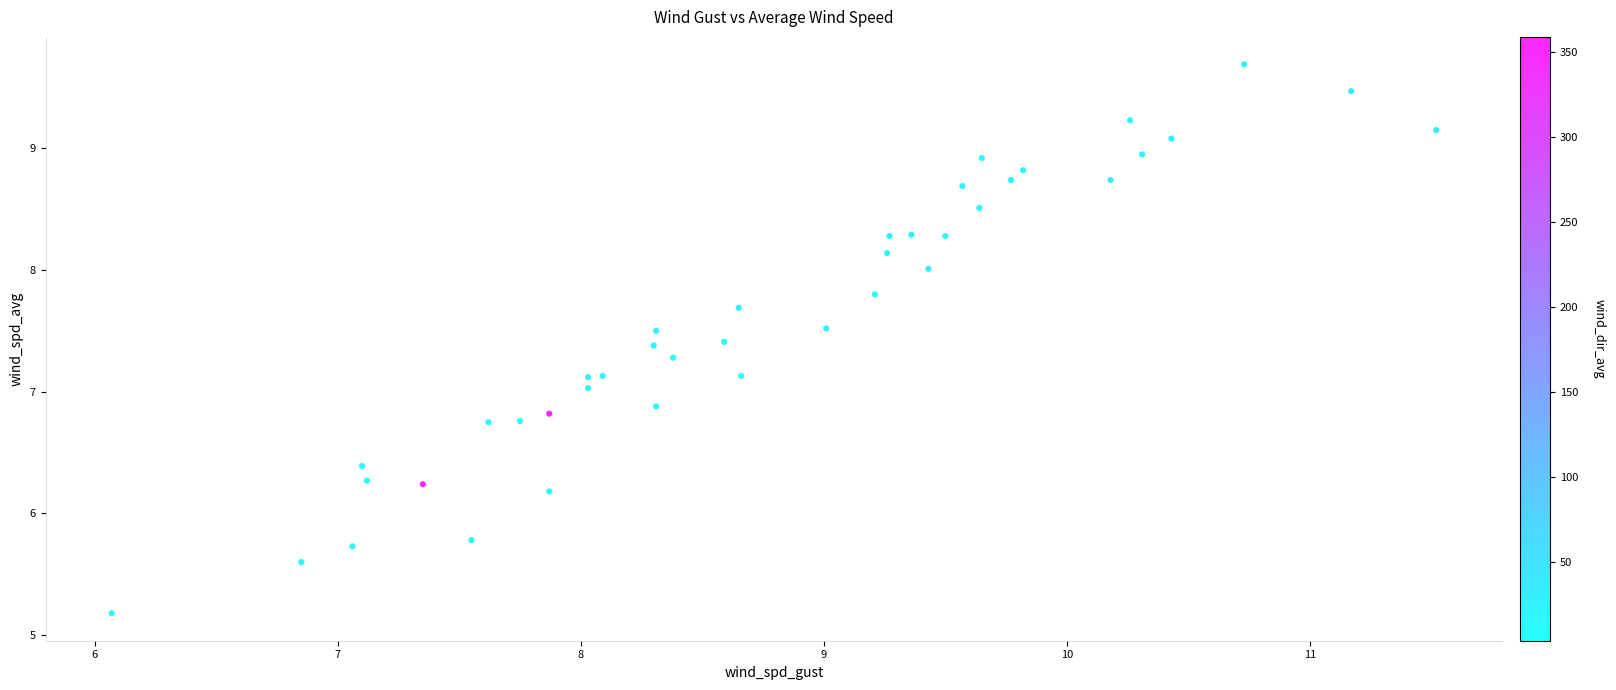

What is the range of X values (max minus min)?

5.4